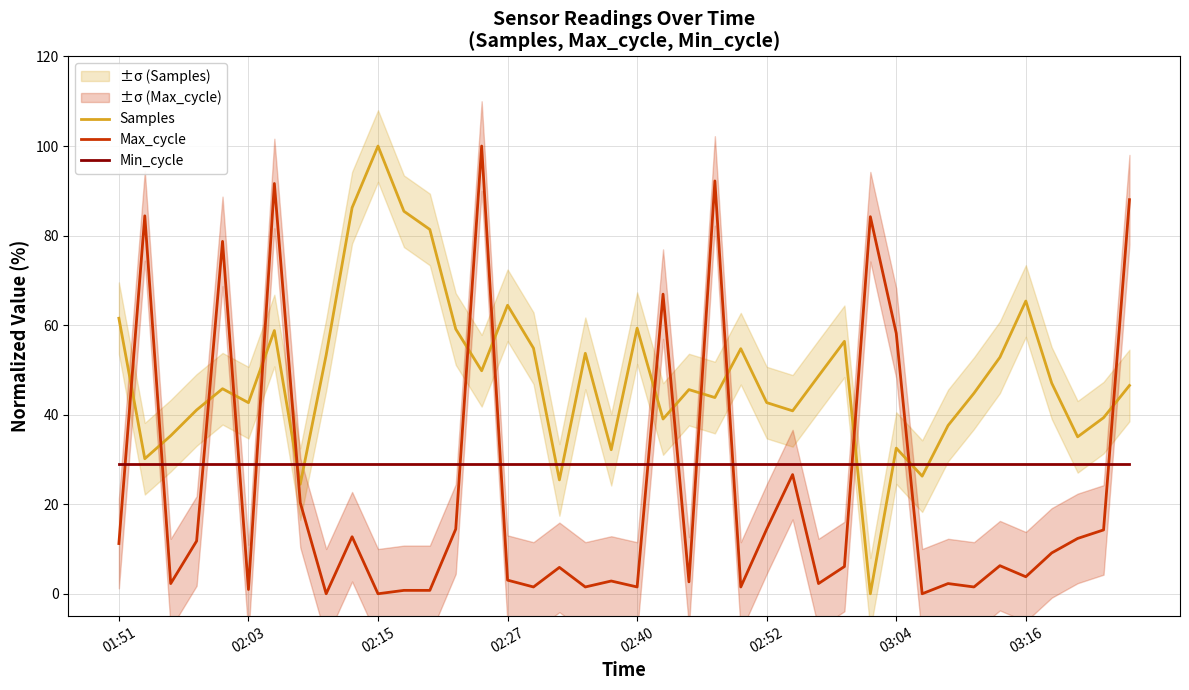

What is the total value across all series at 11?

115.2